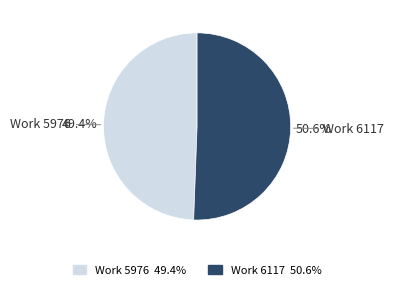

What is the ratio of the value at Work 6117 to the value at Work 5976?

1.0